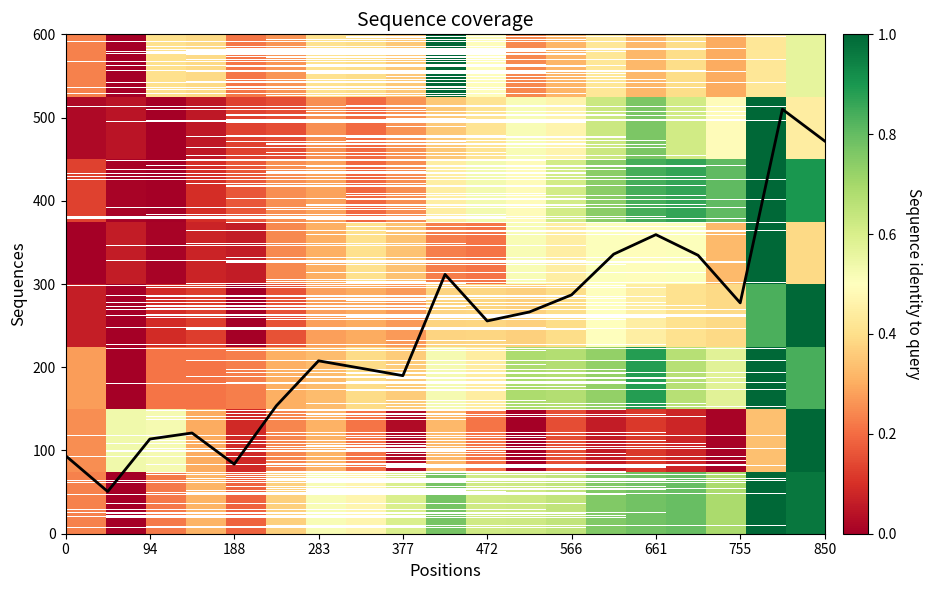

What is the greatest value displayed?

510.0